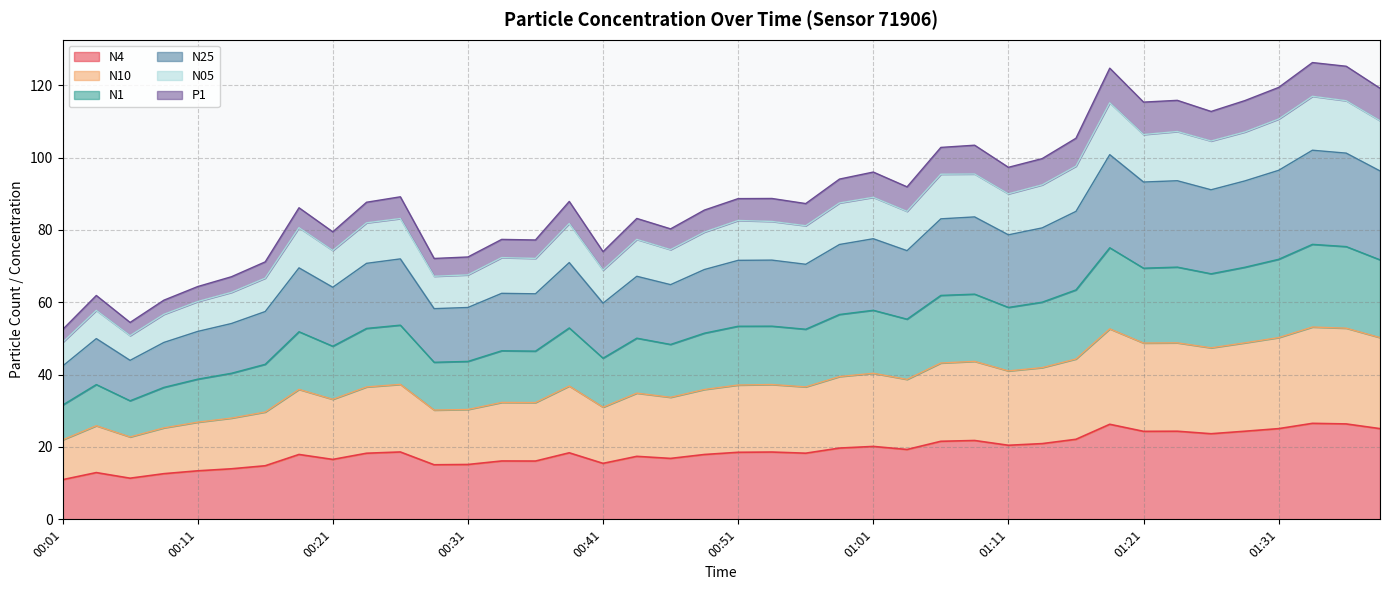

Which has a higher value, 00:41 or 00:11?

00:41